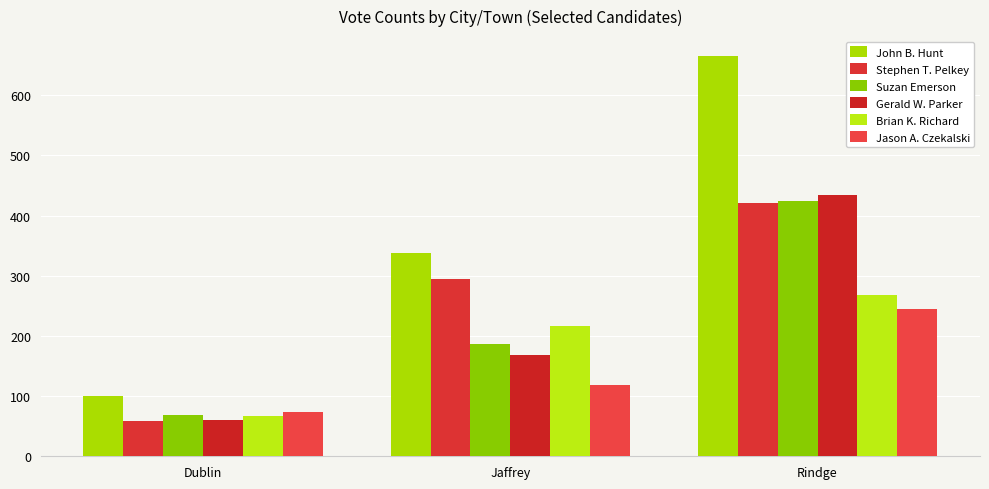

List the series in order of their peak value, lowest first.

Jason A. Czekalski, Brian K. Richard, Stephen T. Pelkey, Suzan Emerson, Gerald W. Parker, John B. Hunt